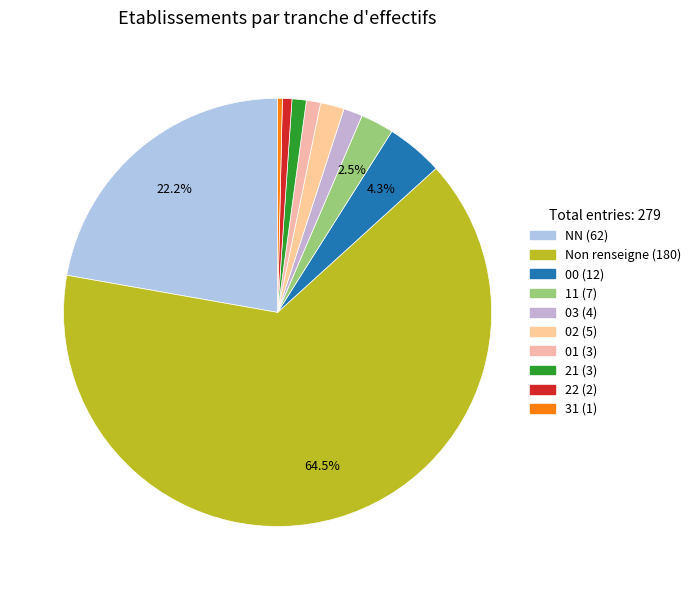

How many segments does this pie chart have?

10